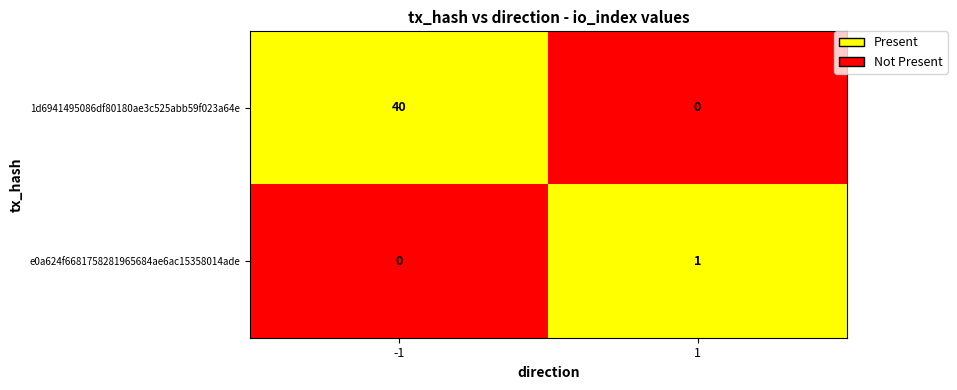

What is the spread (max minus min) of values at -1?

40